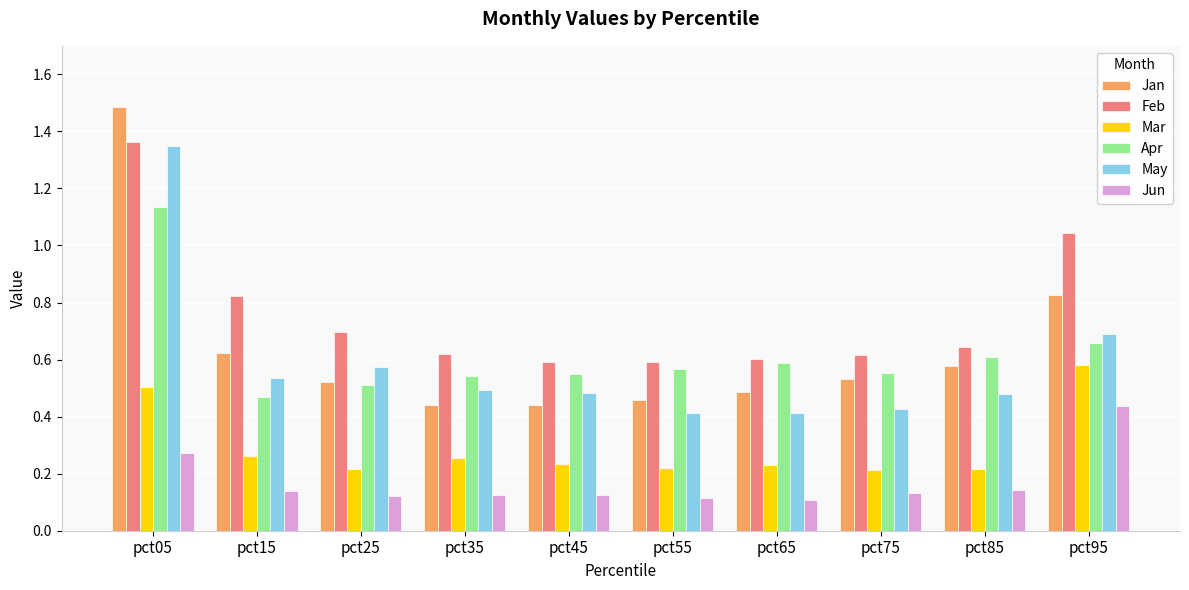

Between pct55 and pct95, which series saw the biggest shift?

Feb